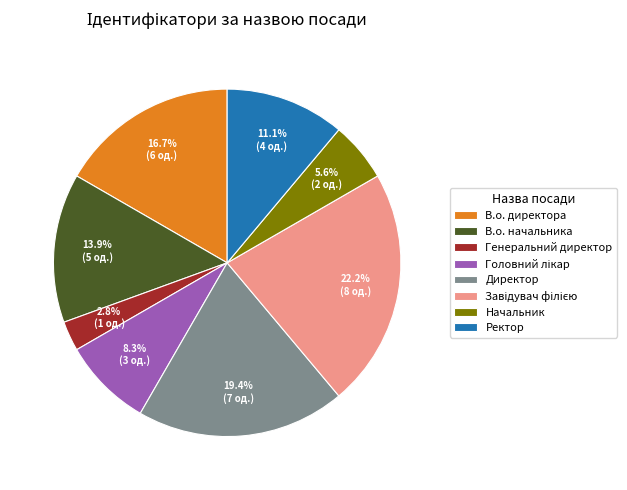

What is the smallest slice in the pie chart?

Генеральний директор